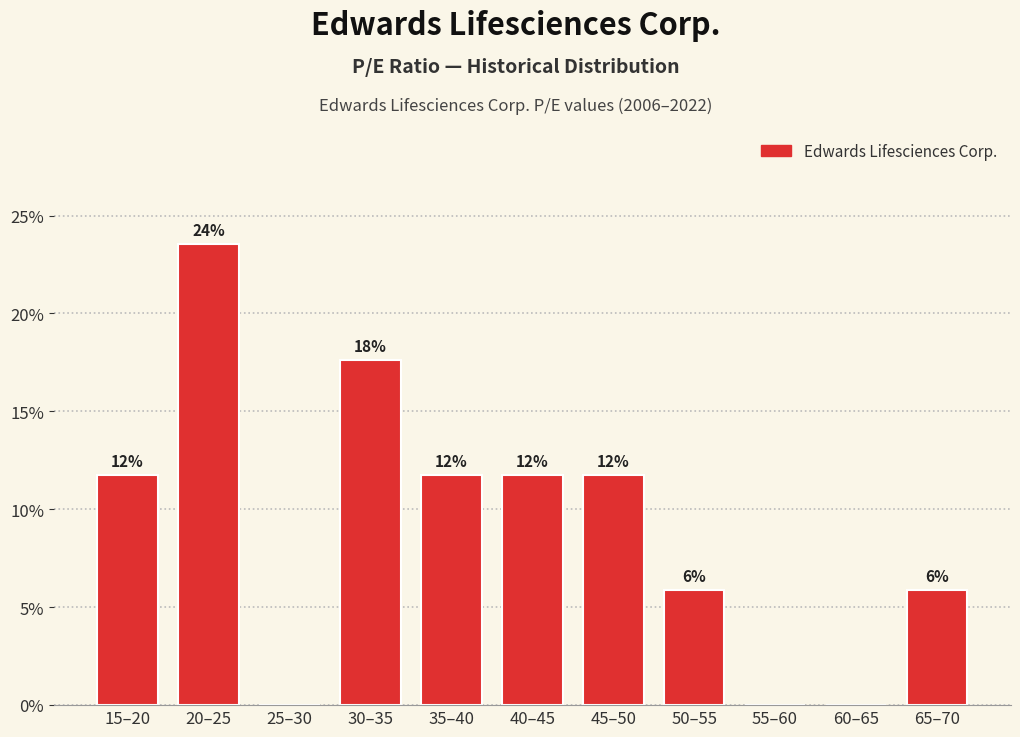

Are the bars horizontal?

No